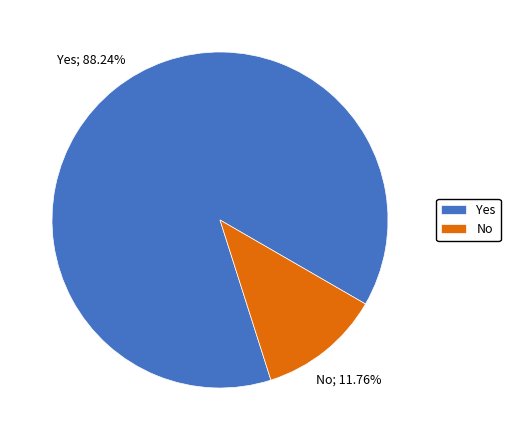

Approximately how many times larger is the value at Yes compared to No?

7.5